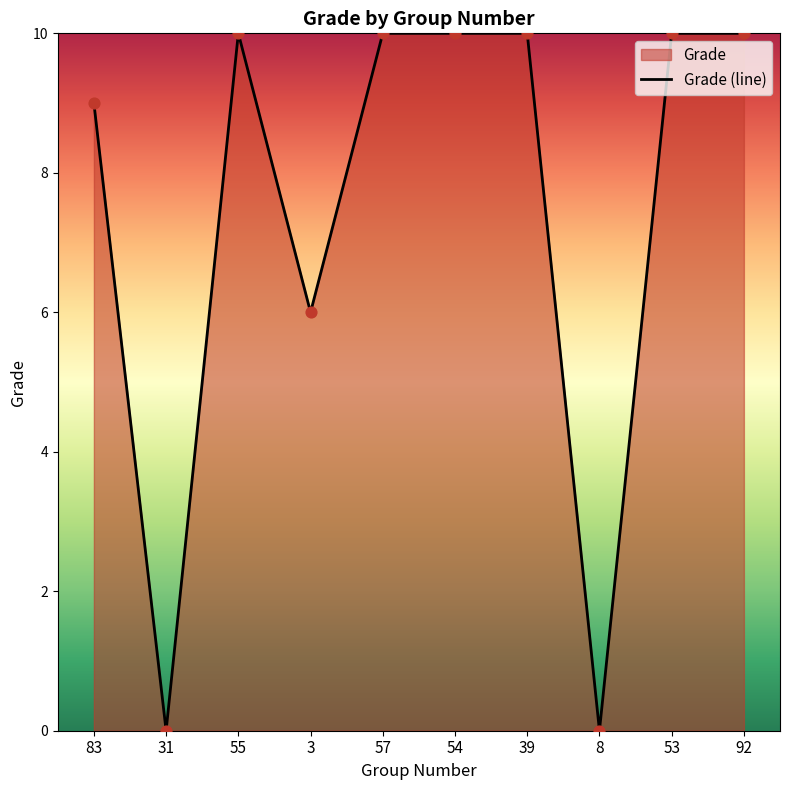

What is the change in value from 55 to 8?

-10